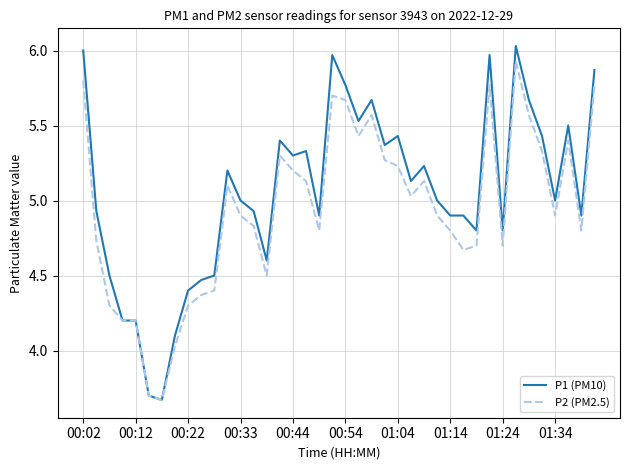

Rank the series by their average value, from highest to lowest.

P1 (PM10), P2 (PM2.5)